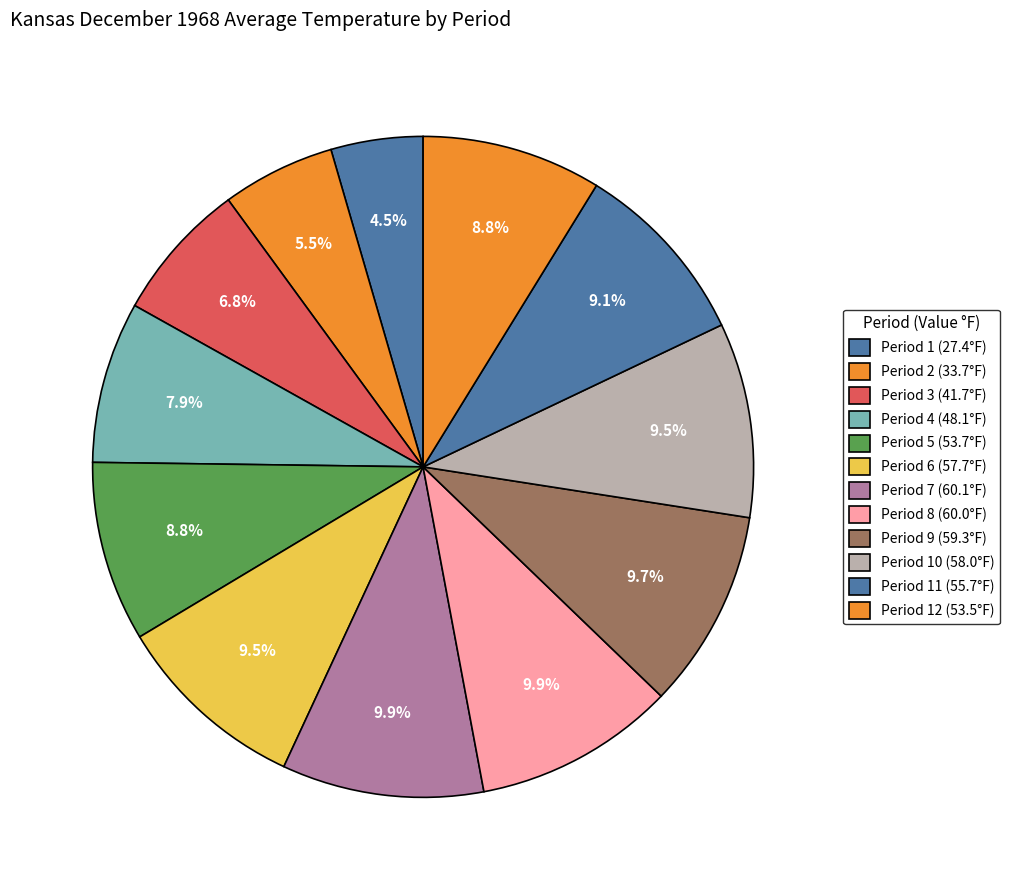

How many segments does this pie chart have?

12